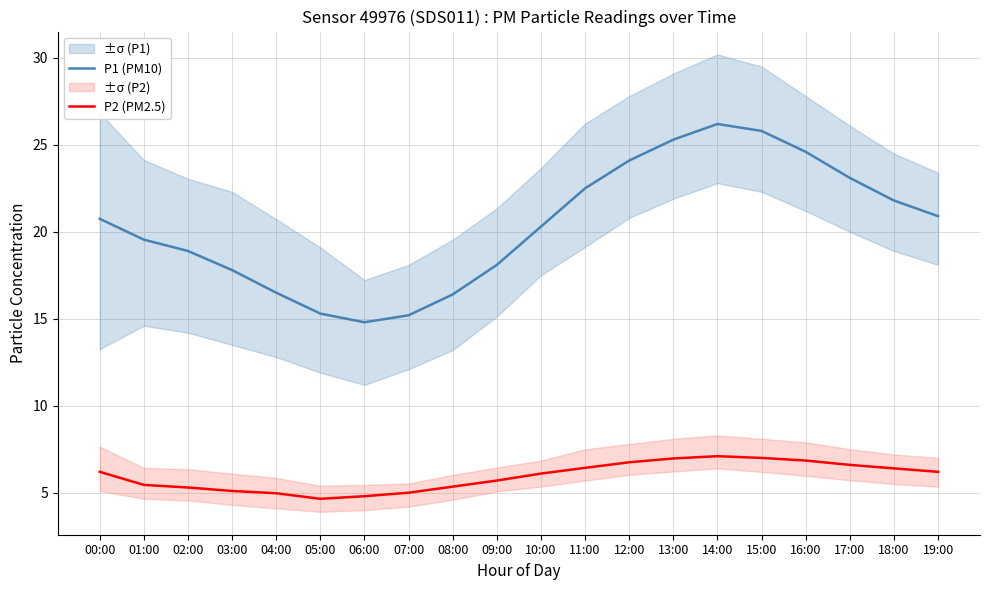

What is the lowest value of the P2 (PM2.5) series?

4.7